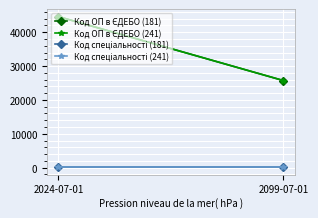

Read the Код ОП в ЄДЕБО (181) value at 2099-07-01, to the nearest 10.

25720